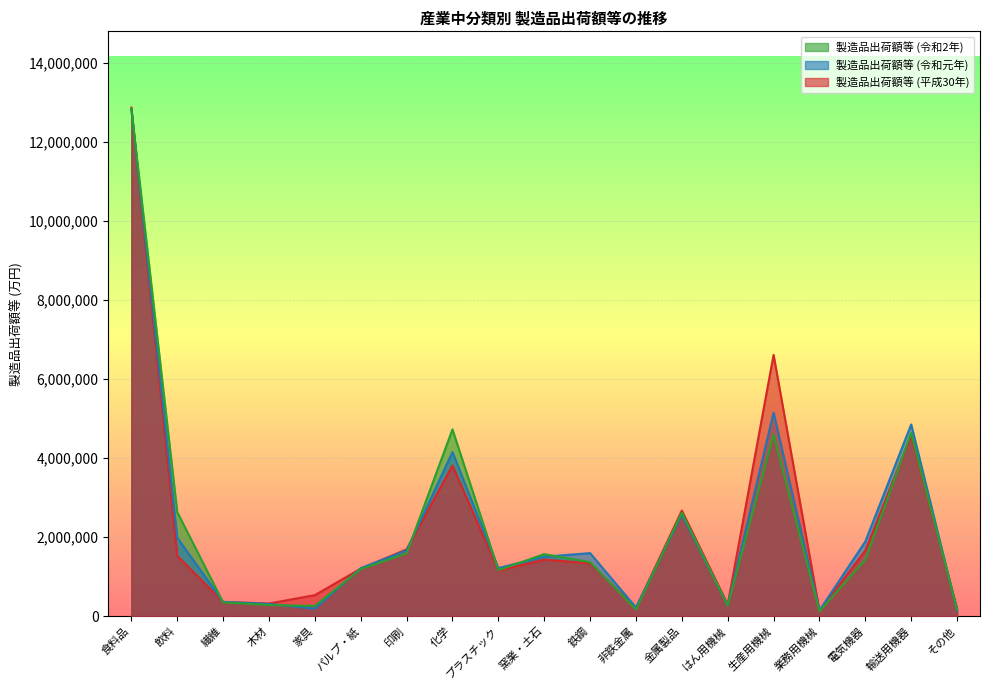

What is the sum of the 製造品出荷額等 (平成30年) values at 飲料 and 鉄鋼?

2859189